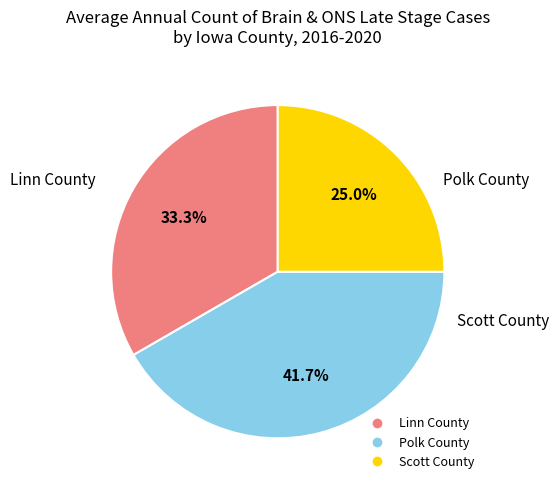

To the nearest percent, what is the difference between the Linn County and Scott County slice percentages?

8%